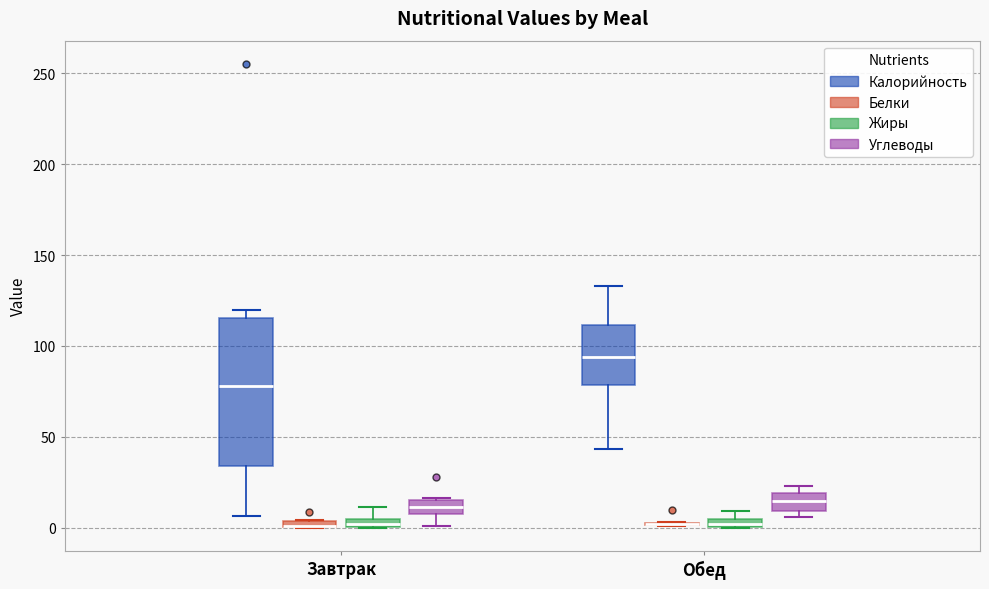

Where does the lower whisker of the box for Завтрак (Углеводы) end on the y-axis? The values are not printed on the chart, so give them approximately, as read against the axis.

0